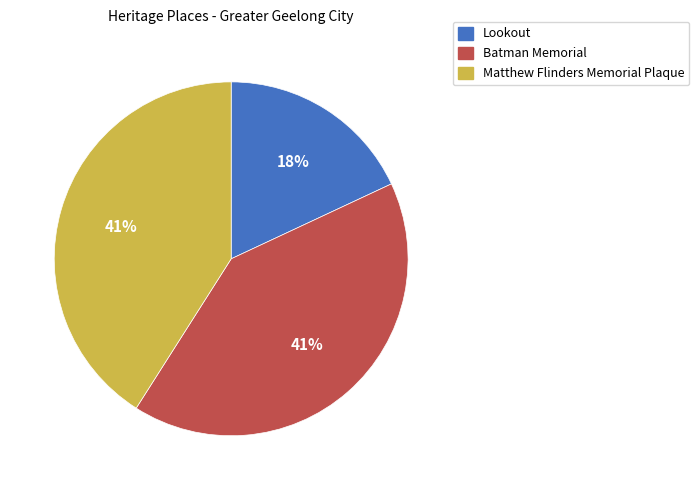

How many slices are in this pie chart?

3